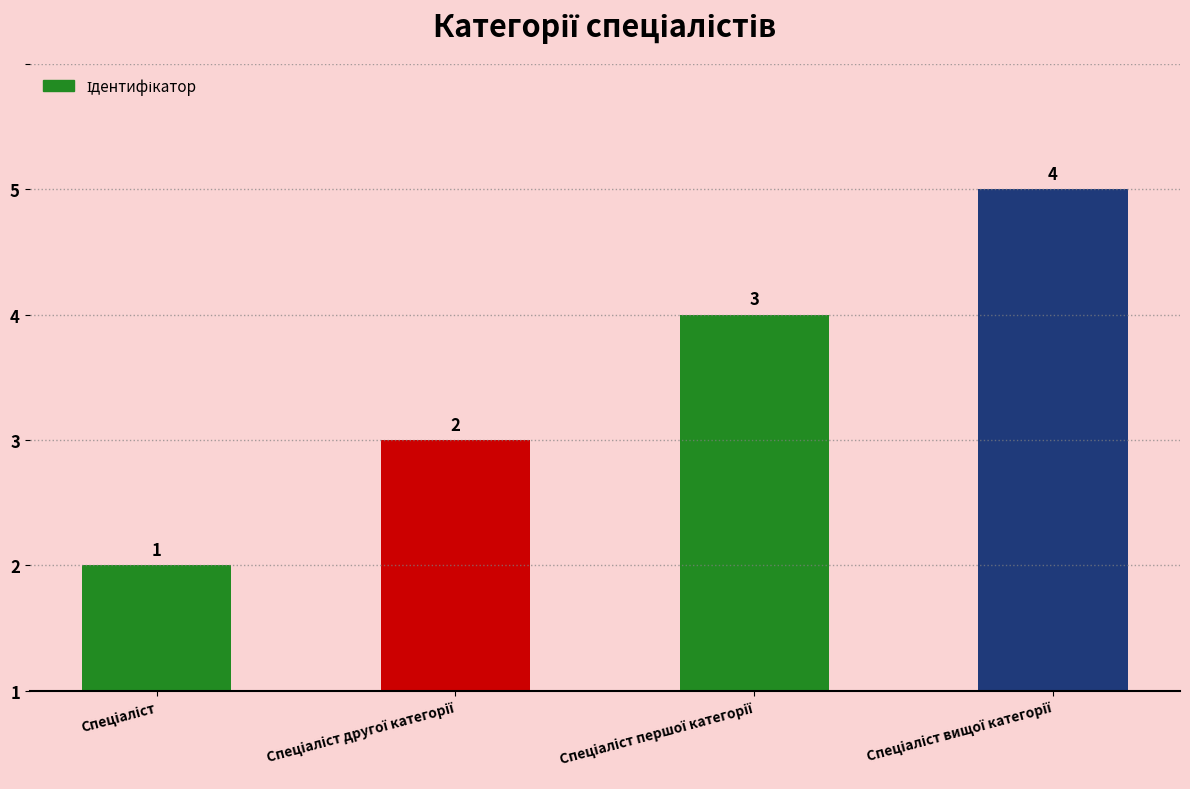

Are the bars horizontal?

No